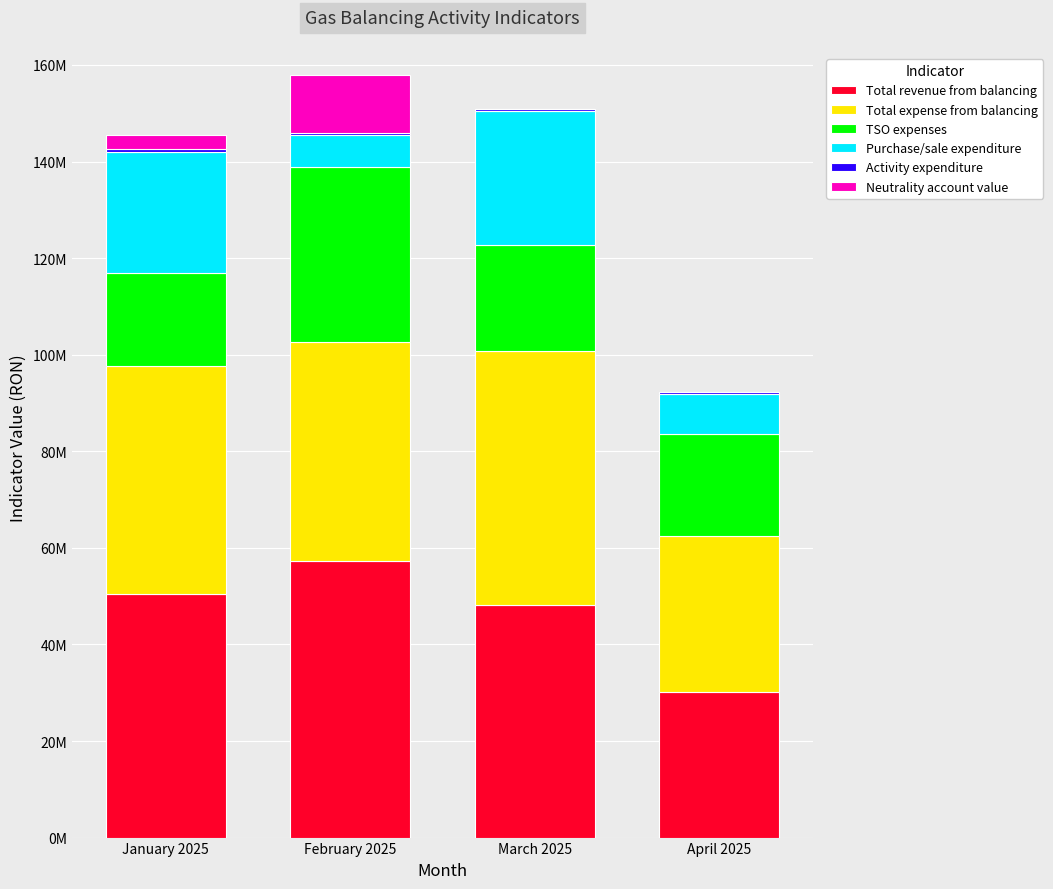

Are the bars horizontal?

No